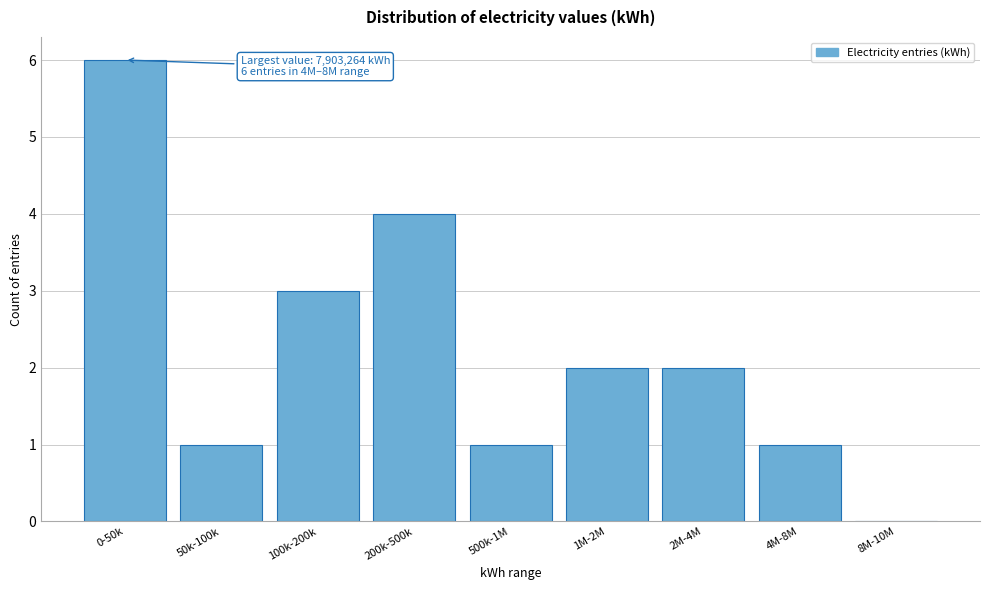

Reading left to right, what are all the values shown in this chart?

0-50k=6	50k-100k=1	100k-200k=3	200k-500k=4	500k-1M=1	1M-2M=2	2M-4M=2	4M-8M=1	8M-10M=0